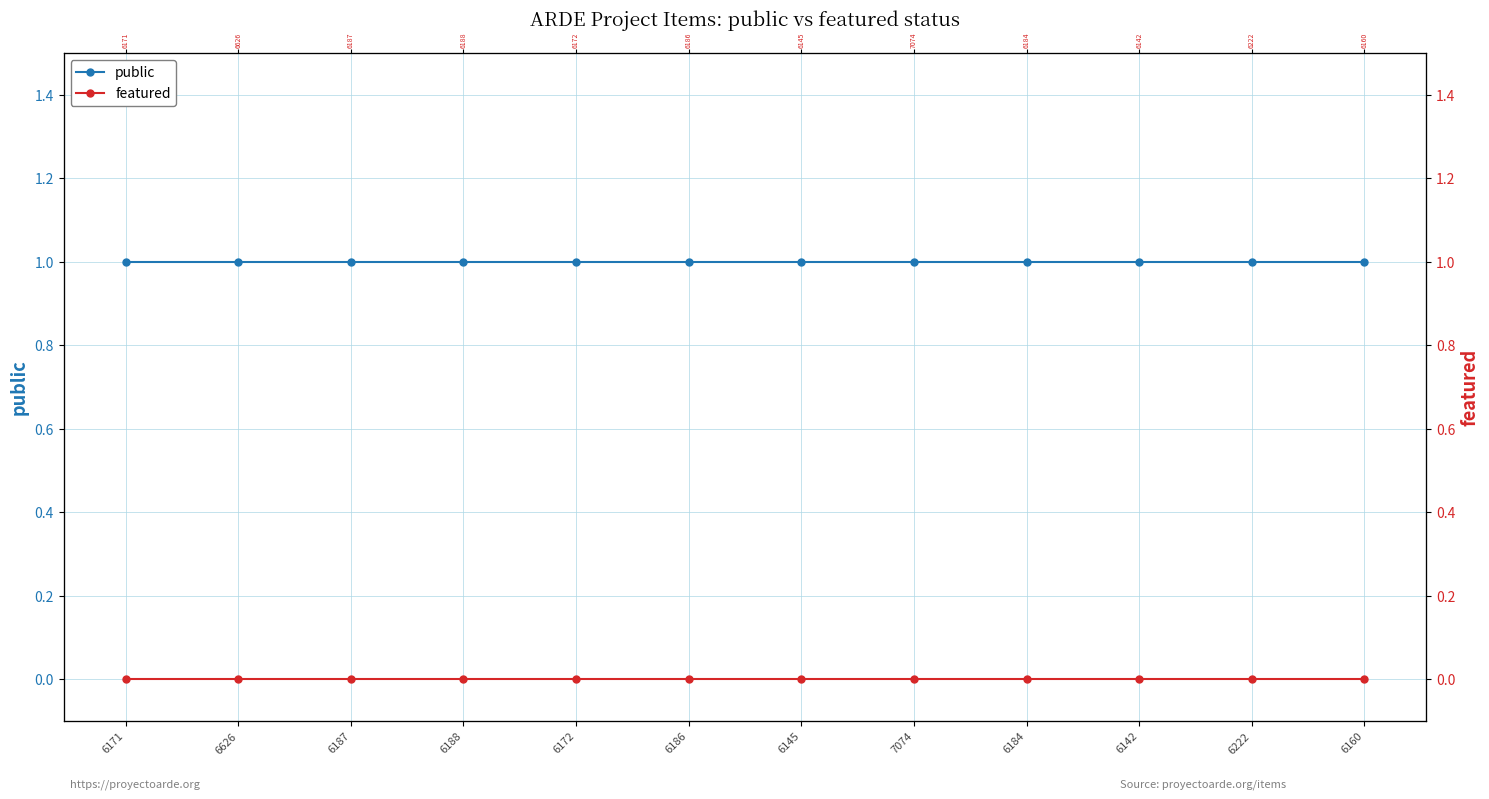

What is the lowest value of the public series?

1